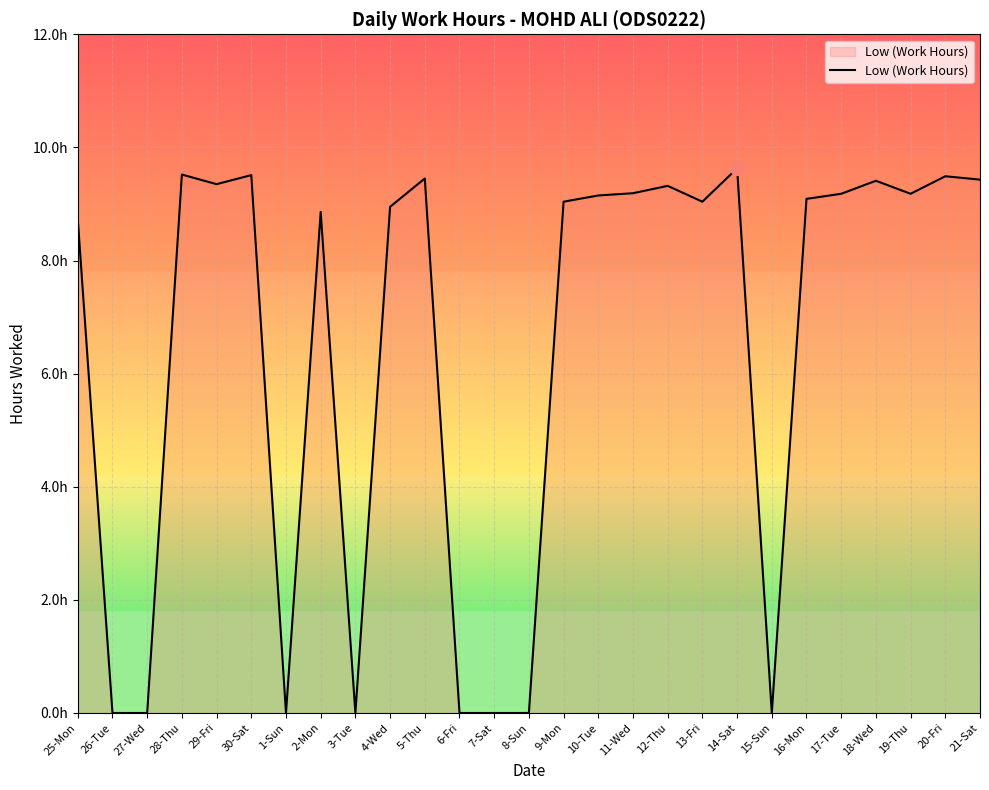

Which category has the lowest value across all series?

26-Tue